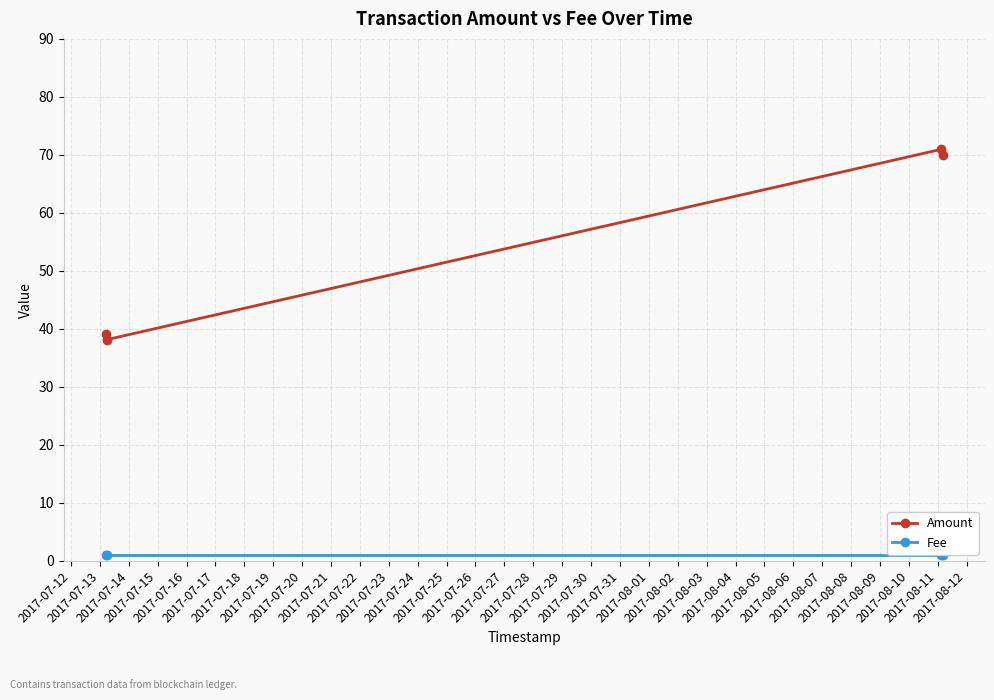

Count the number of categories in the chart.

4